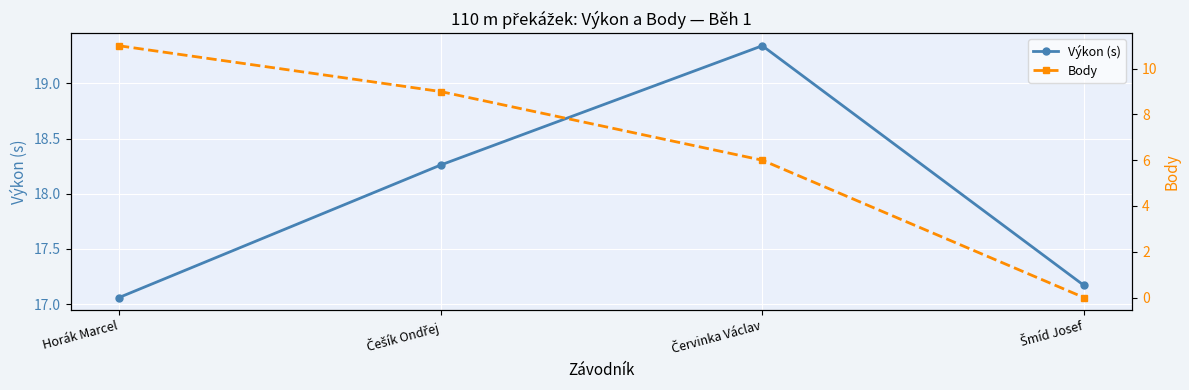

What is the difference between the maximum and minimum values in the Výkon (s) series?

2.3